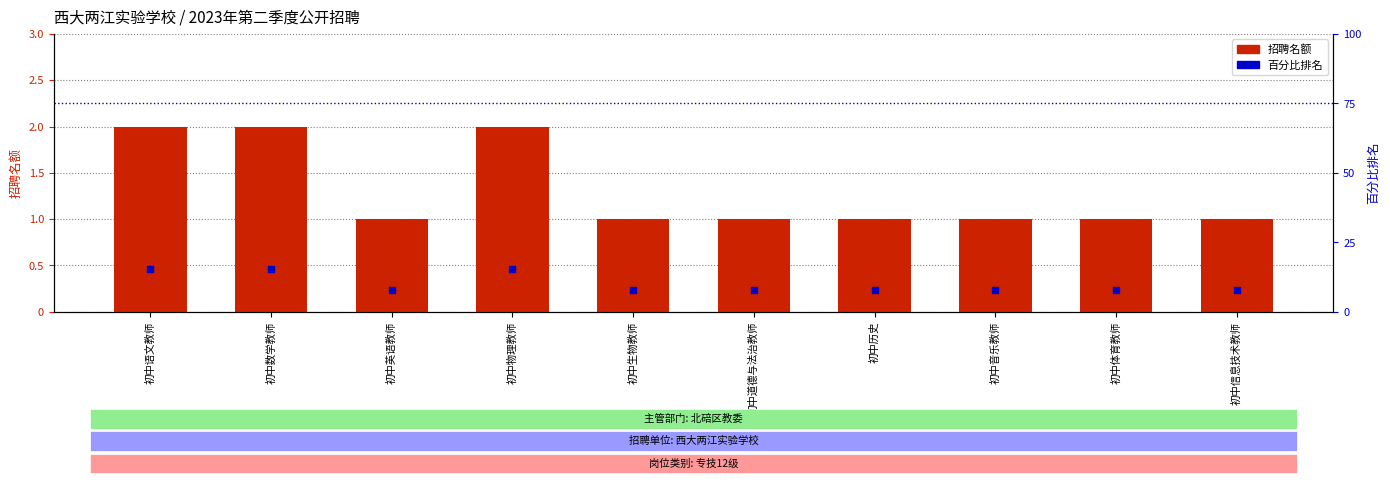

Which series reaches the minimum Y coordinate?

招聘名额